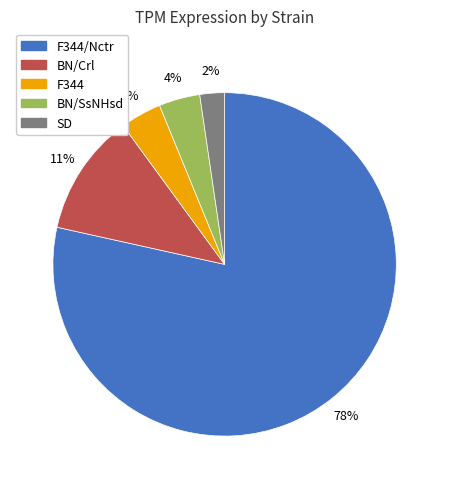

Is it true that F344/Nctr is 78% of the pie?

True